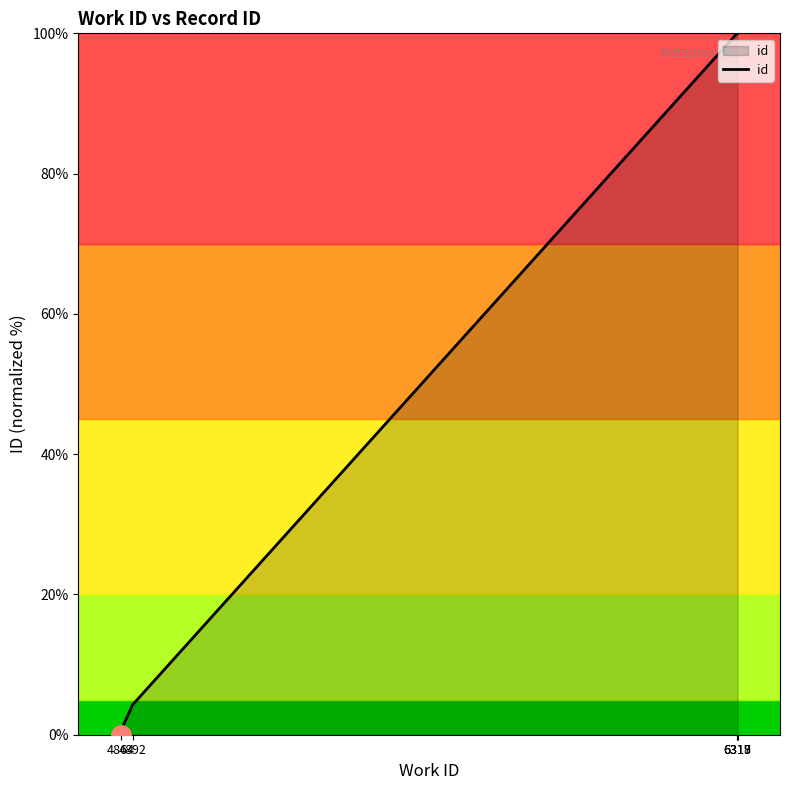

How many data points does each series have?

7